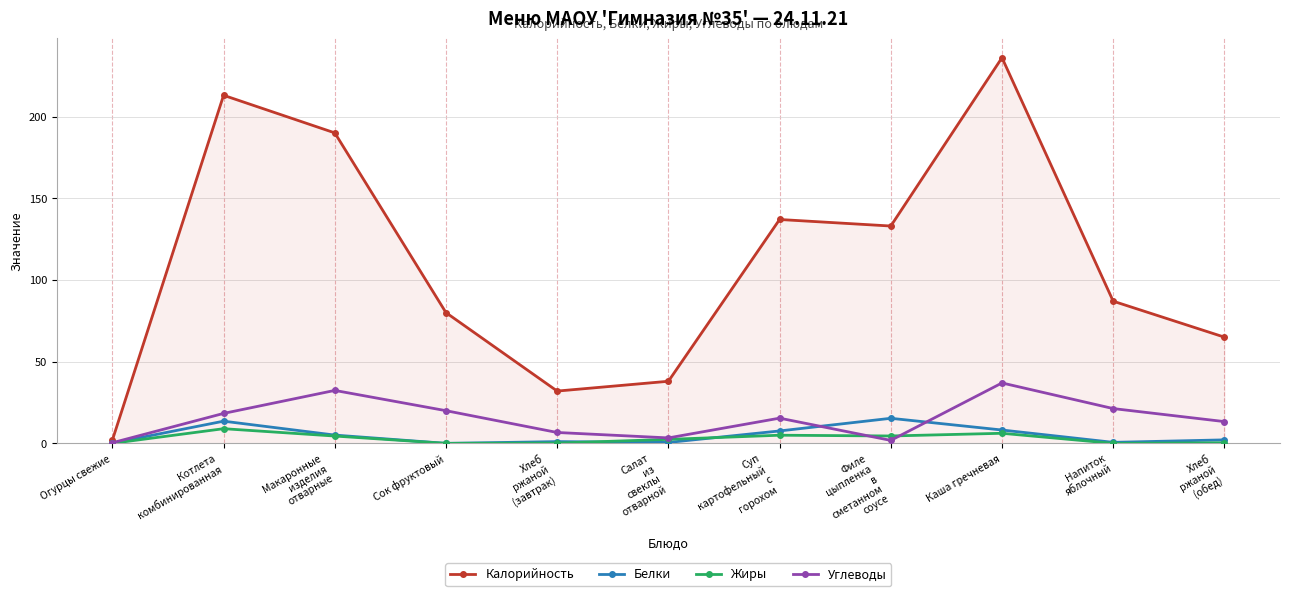

How many distinct data groups are displayed?

4